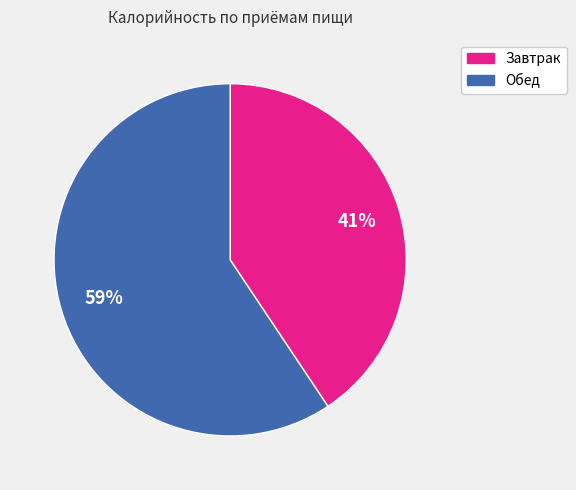

Between Завтрак and Обед, which is larger?

Обед